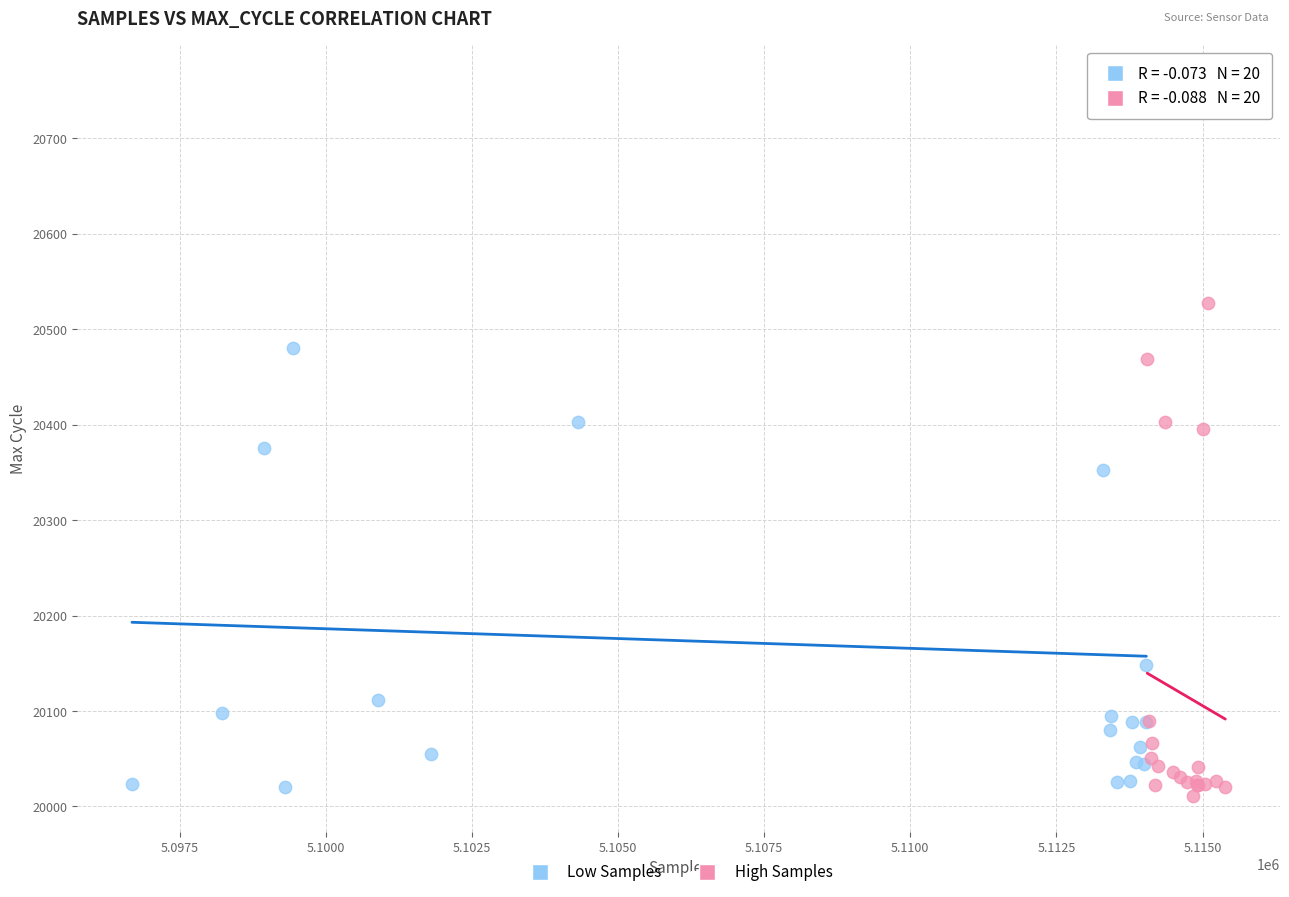

Which series reaches the maximum Y coordinate?

Low Samples